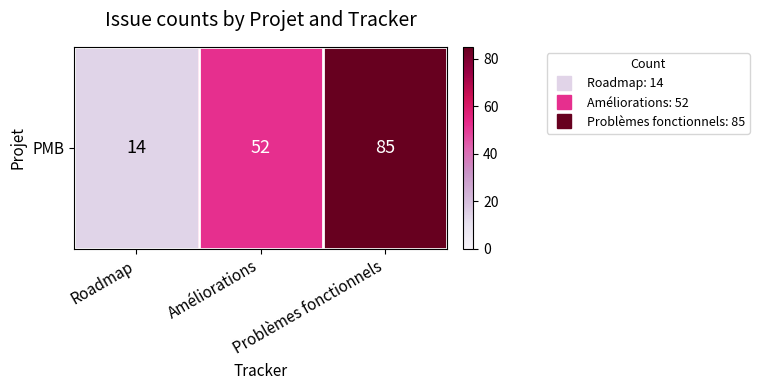

List the labels in order of value, largest first.

Problèmes fonctionnels, Améliorations, Roadmap